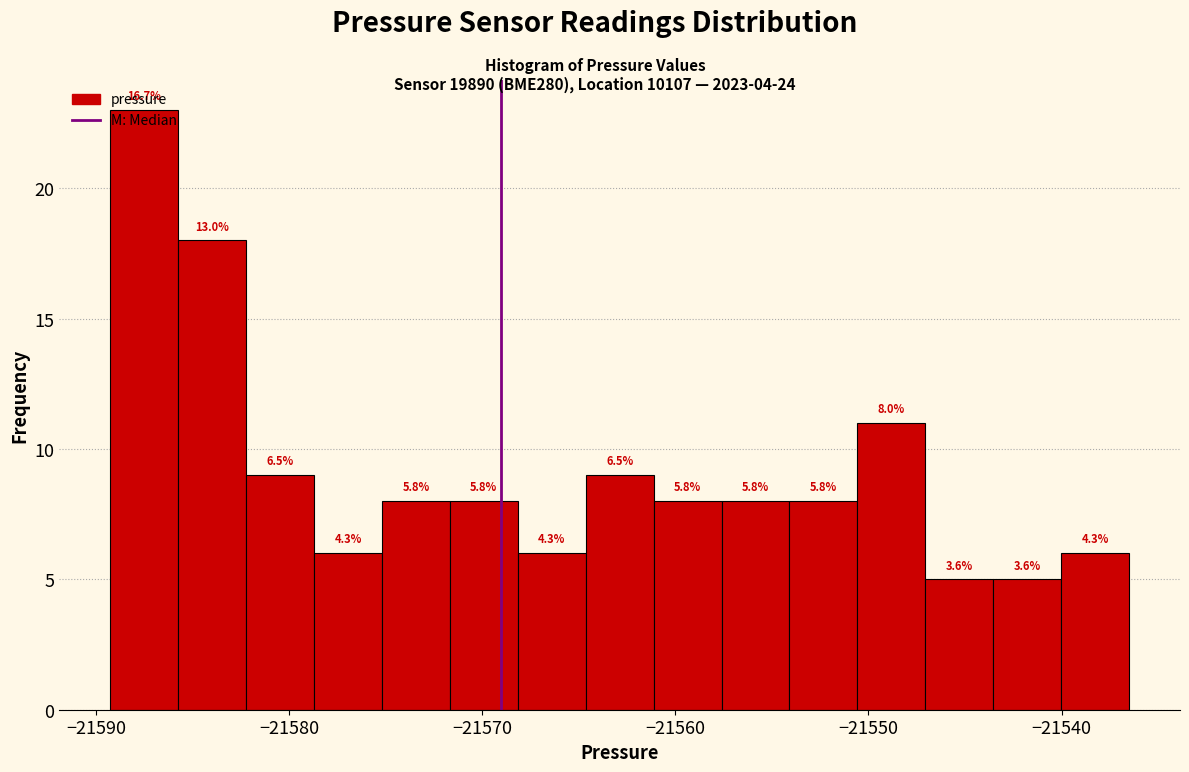

Read against the x-axis, roughly where is the centre of the tallest bar?

-21588